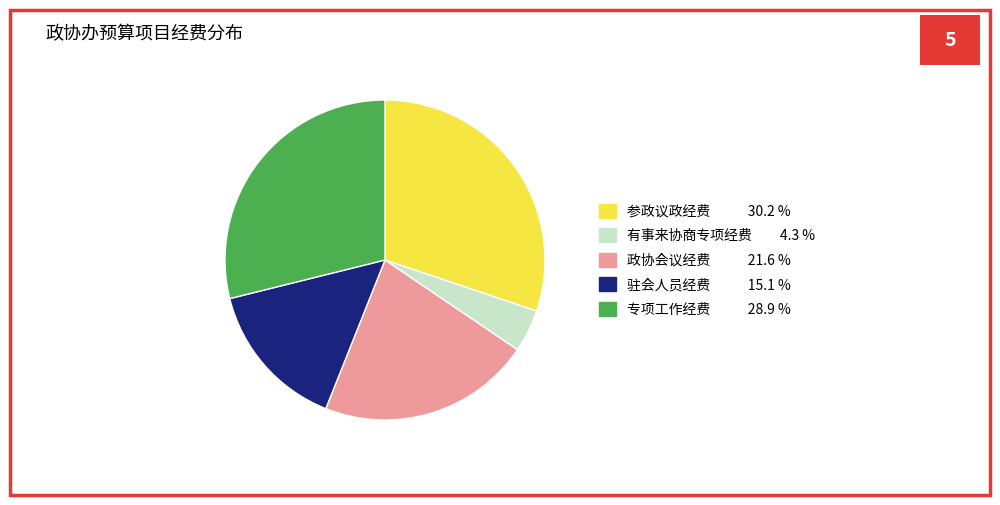

The 有事来协商专项经费 slice represents 17% of the pie. True or false?

False